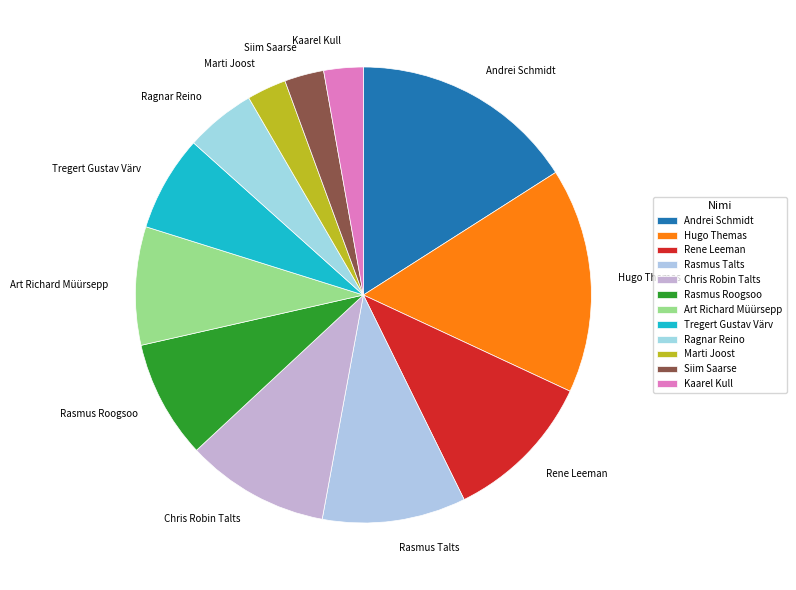

Is it true that Kaarel Kull is 3% of the pie?

True